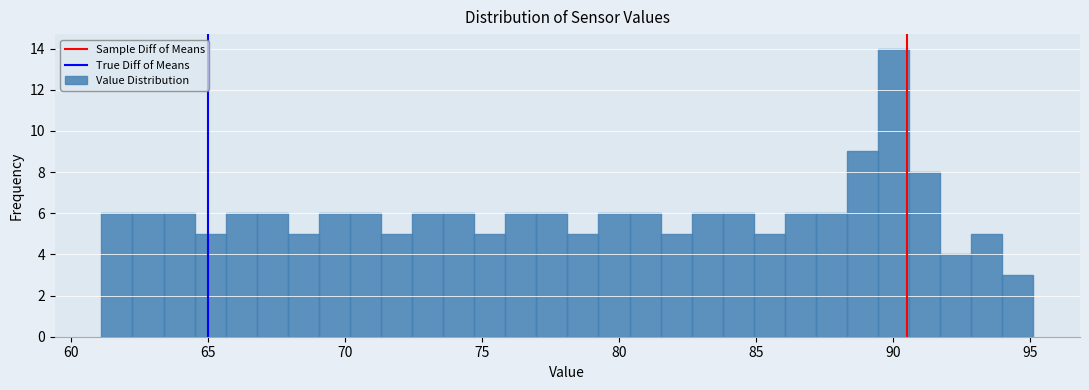

Read against the x-axis, roughly where is the centre of the tallest bar?

90.0